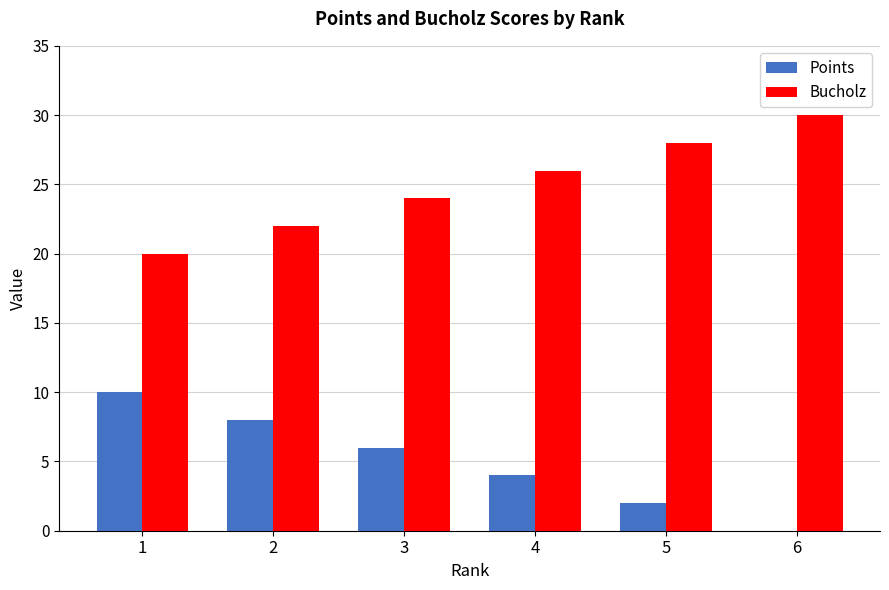

True or false: Bucholz has a value of 20 at 1.

True